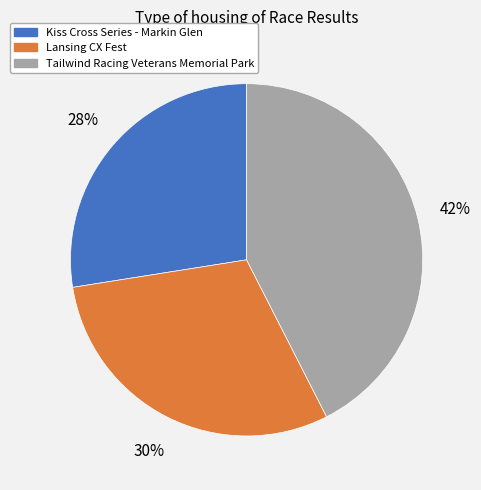

Rank the categories by value from highest to lowest.

Tailwind Racing Veterans Memorial Park, Lansing CX Fest, Kiss Cross Series - Markin Glen